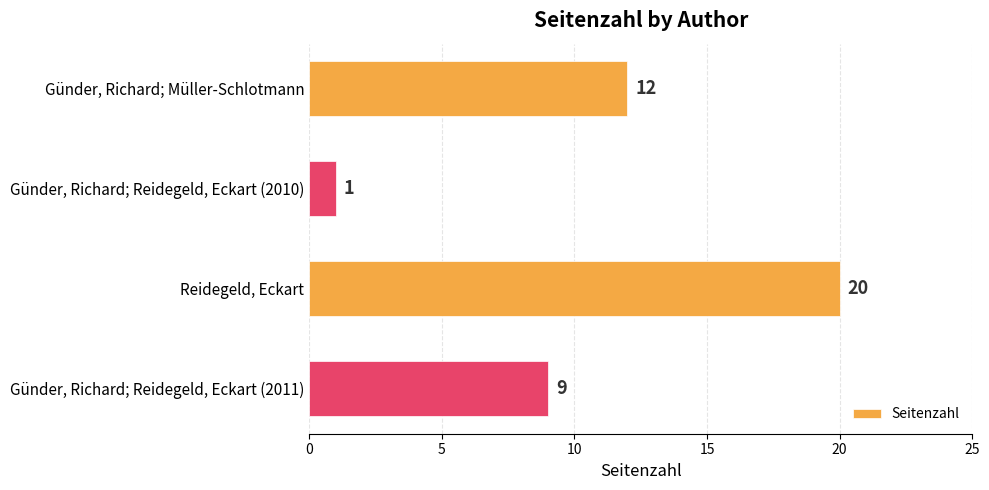

What is the change in value from Günder, Richard; Müller-Schlotmann to Reidegeld, Eckart?

+8